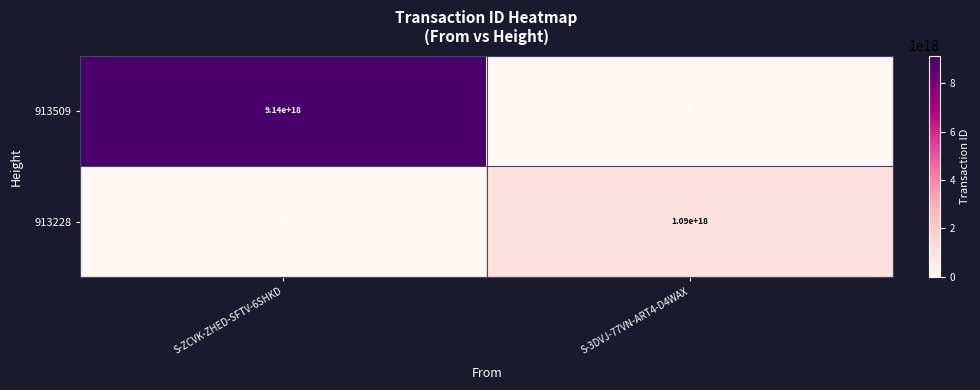

At which label is 913228 closest to 545000000000000000?

S-ZCVK-ZHED-SFTV-6SHKD